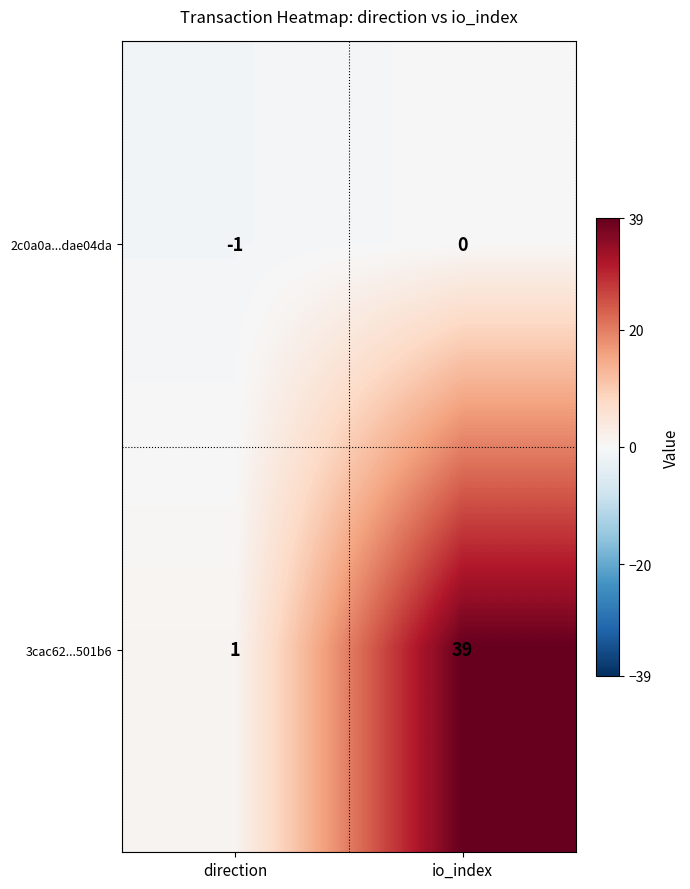

What is the sum of all 3cac62...501b6 values?

40